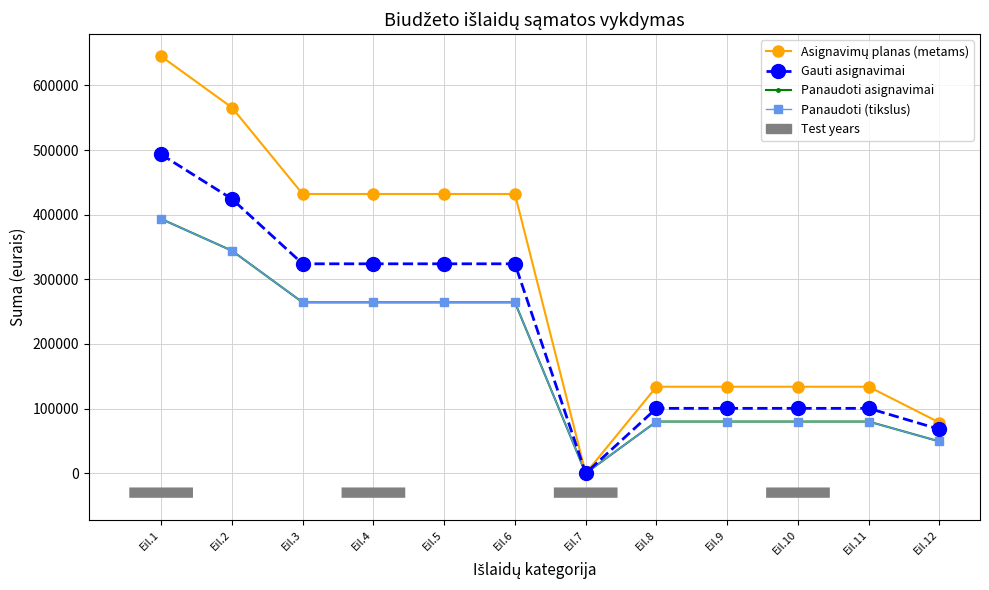

How many values in Panaudoti (tikslus) are above zero?

11